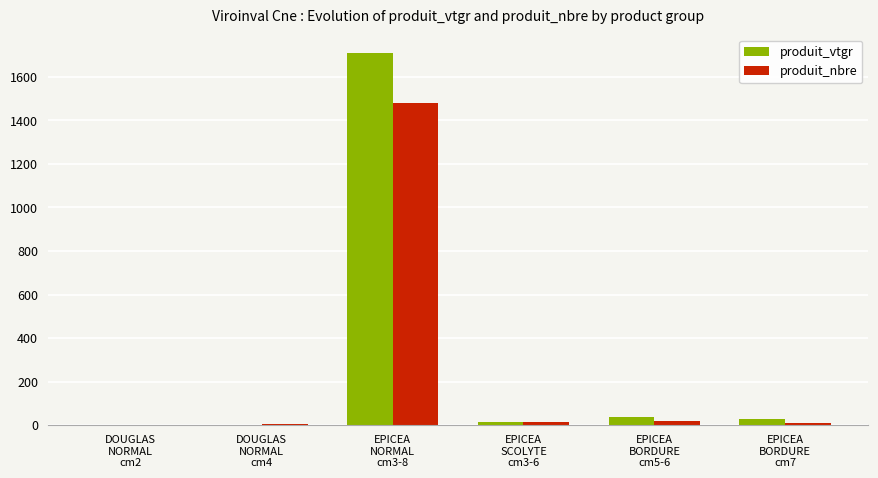

What is the total value across all series at DOUGLAS
NORMAL
cm4?

7.1